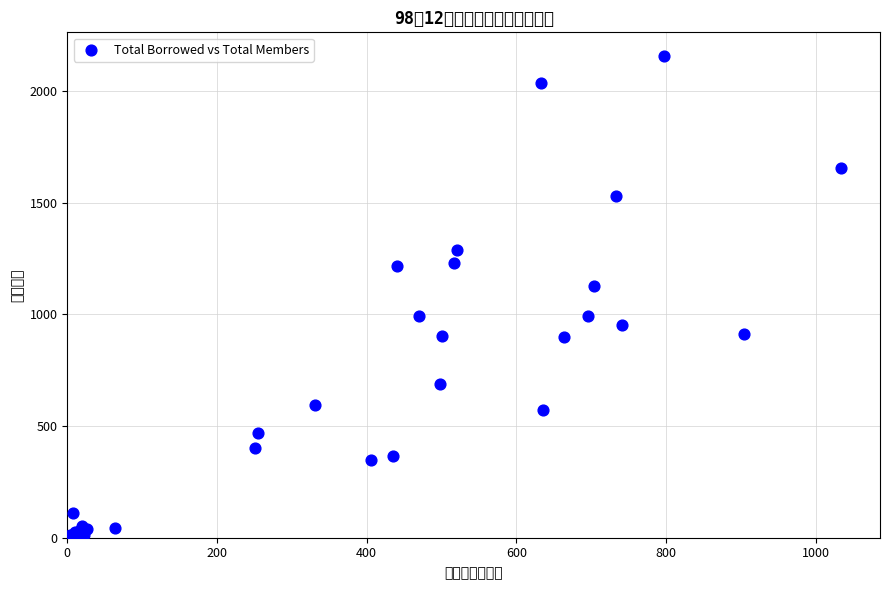

What Y value in the scatter plot is closest to 1078?

1126